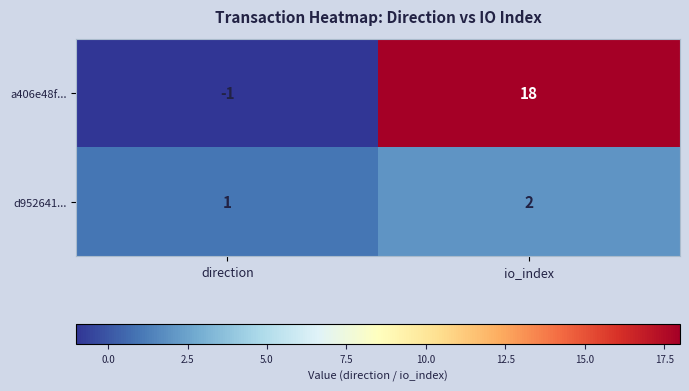

The value of a406e48f... at io_index is 26. True or false?

False